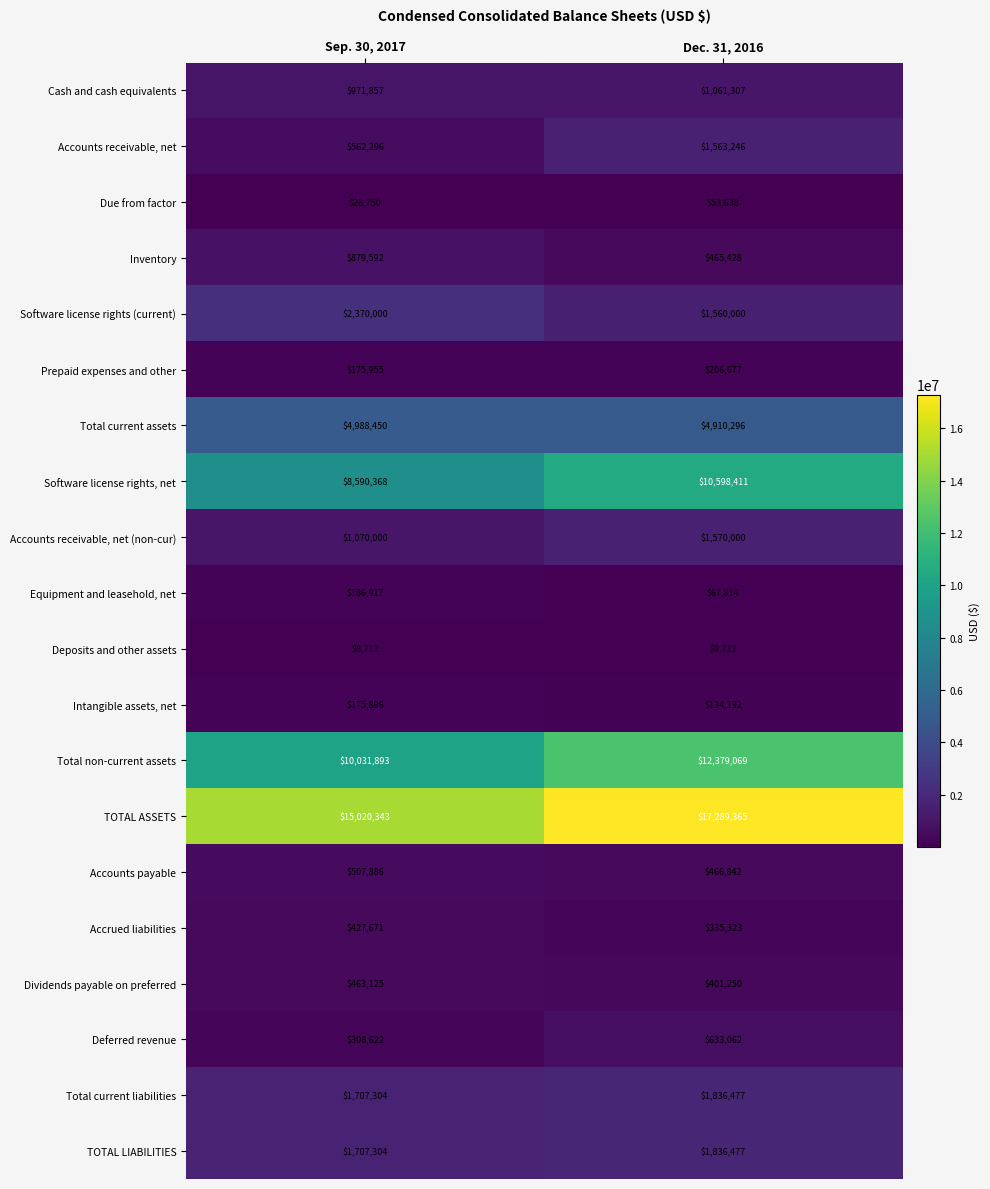

At which category is the sum across all series the highest?

Dec. 31, 2016